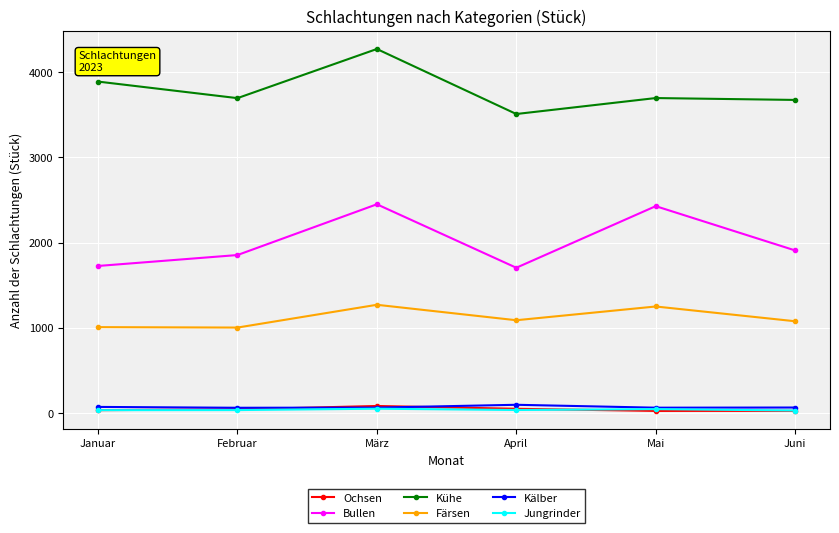

The value of Bullen at Februar is 1853. True or false?

True